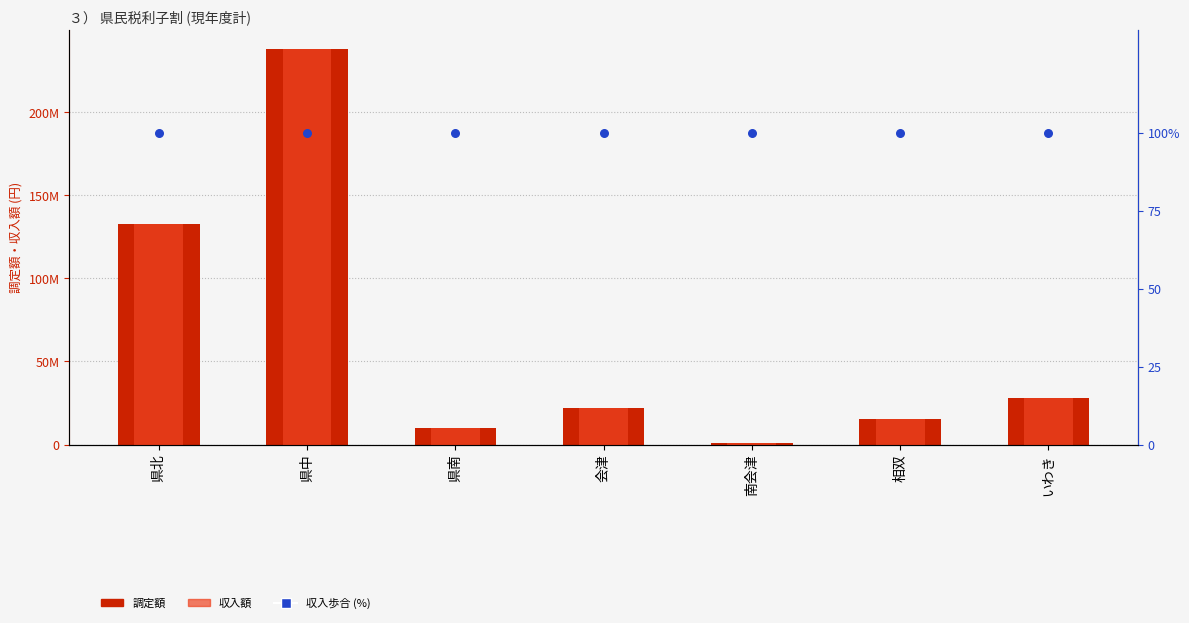

Which series contains the highest Y value?

調定額